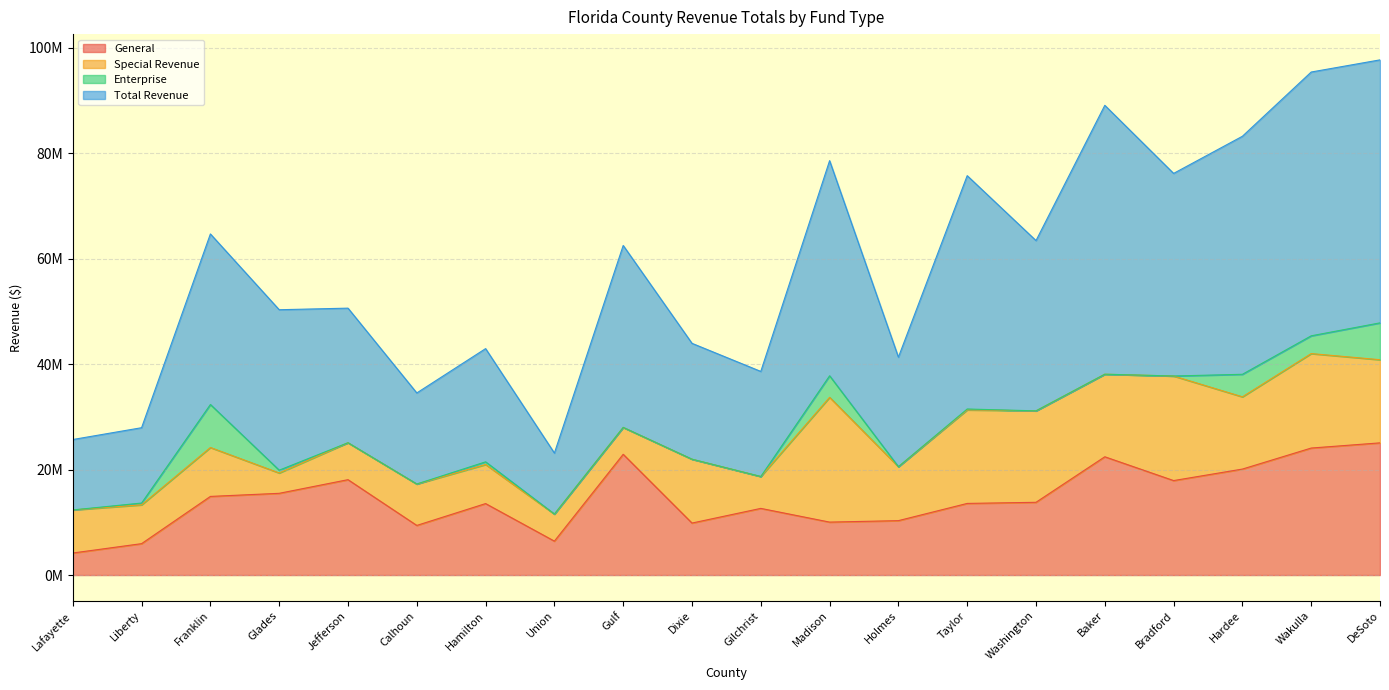

What is the sum of the General values at Calhoun and Hardee?

29497332